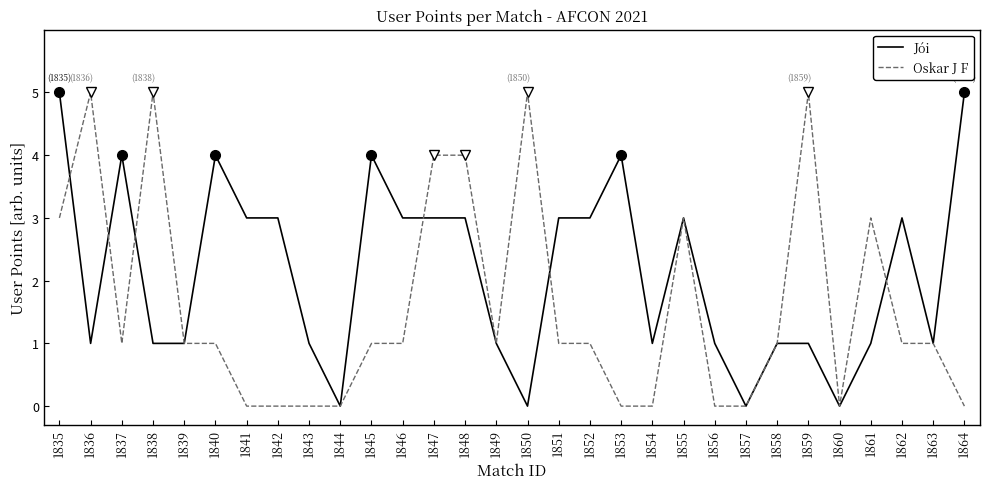

True or false: Oskar J F has a value of 1 at 1840.

True